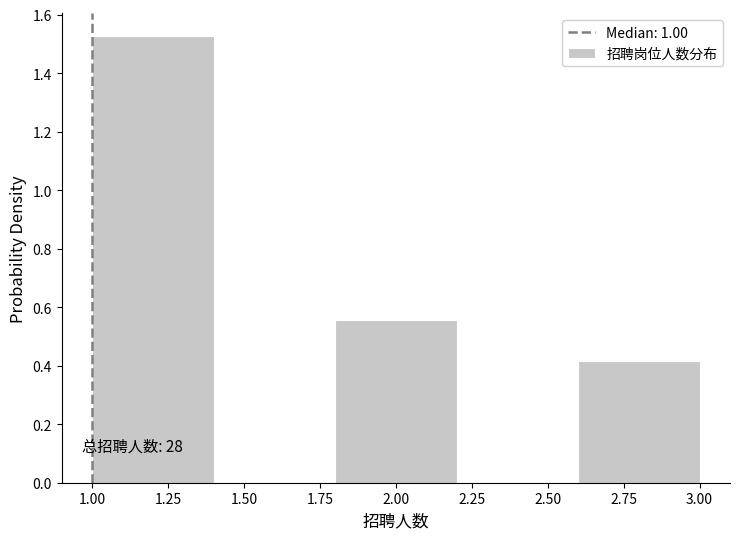

Over which range of the x-axis is the bar tallest?

1.0 to 1.4